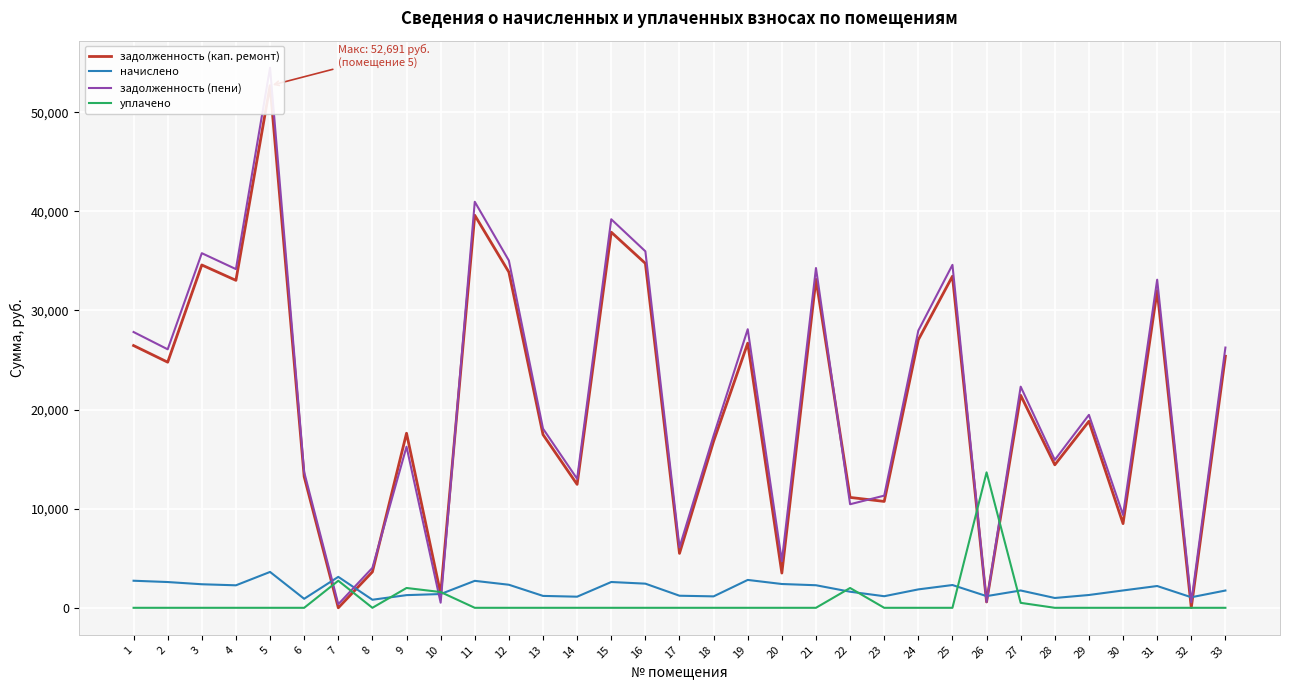

What is the difference between the задолженность (пени) values at 26 and 16?

35381.4